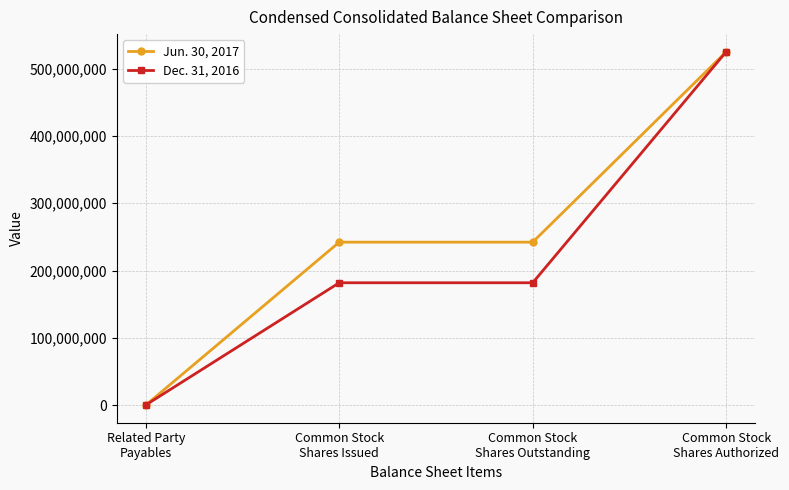

Is this an area chart (filled region under the line)?

No